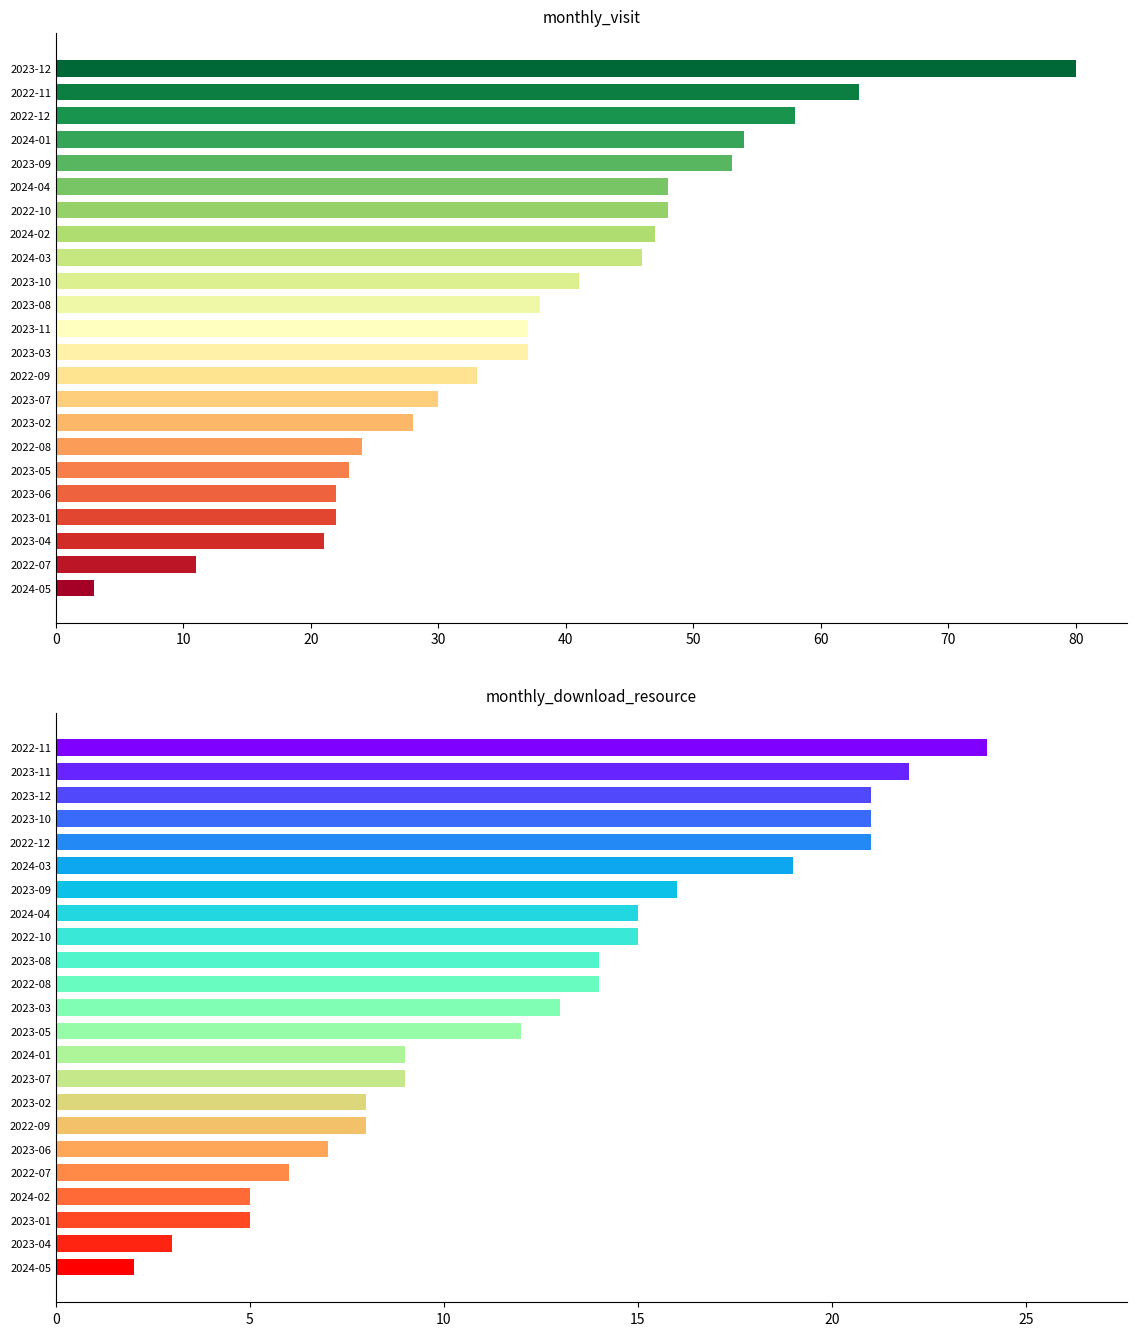

What is the value of the monthly_download_resource bar at the 17th from the left?

8